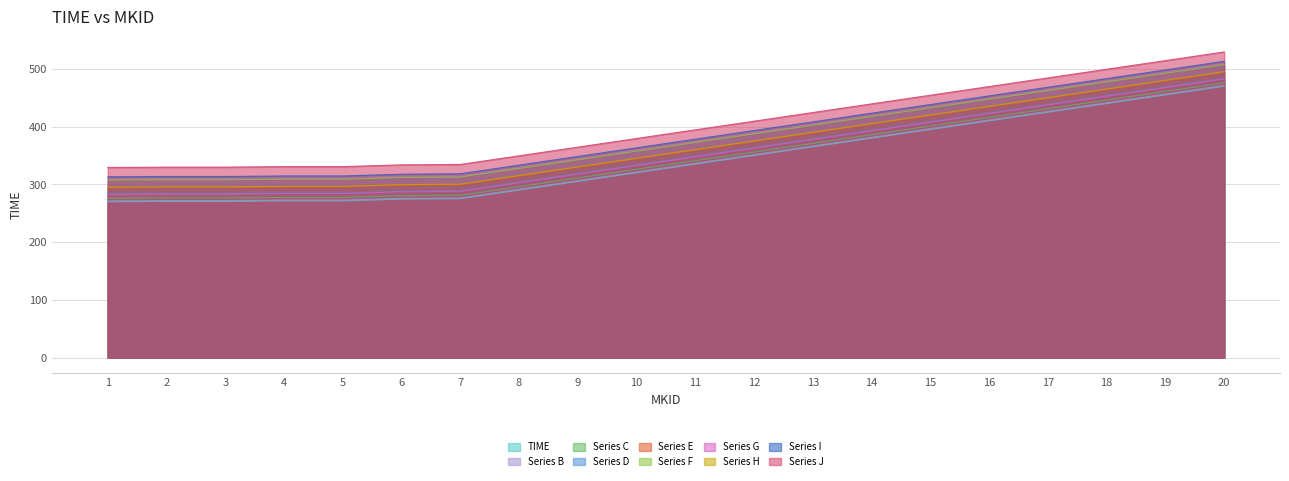

True or false: Series E has a value of 192.6 at 16.

False